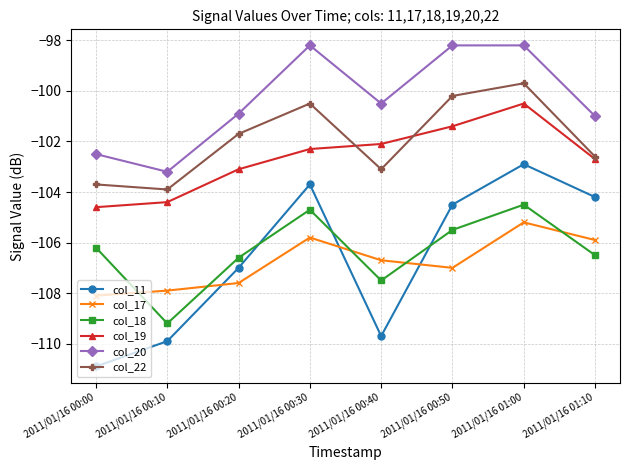

Reading left to right, transcribe all the data shown in this chart.

col_11: -110.9	-109.9	-107.0	-103.7	-109.7	-104.5	-102.9	-104.2
col_17: -108.1	-107.9	-107.6	-105.8	-106.7	-107.0	-105.2	-105.9
col_18: -106.2	-109.2	-106.6	-104.7	-107.5	-105.5	-104.5	-106.5
col_19: -104.6	-104.4	-103.1	-102.3	-102.1	-101.4	-100.5	-102.7
col_20: -102.5	-103.2	-100.9	-98.2	-100.5	-98.2	-98.2	-101.0
col_22: -103.7	-103.9	-101.7	-100.5	-103.1	-100.2	-99.7	-102.6